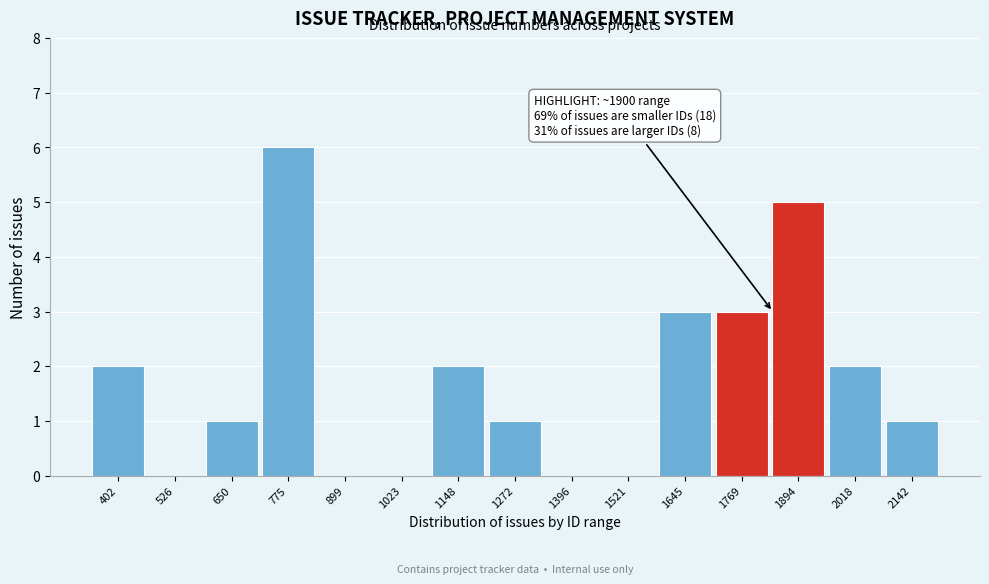

Reading right to left, what are all the values shown in this chart?

2142=1	2018=2	1894=5	1769=3	1645=3	1521=0	1396=0	1272=1	1148=2	1023=0	899=0	775=6	650=1	526=0	402=2